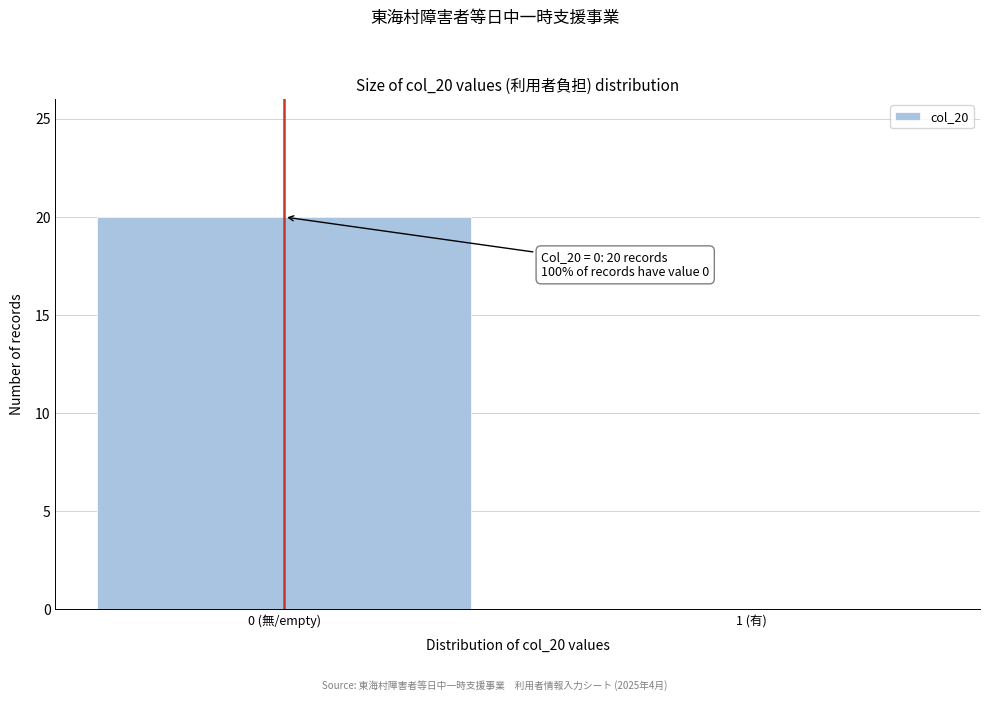

Reading left to right, what are all the values shown in this chart?

0 (無/empty)=20	1 (有)=0